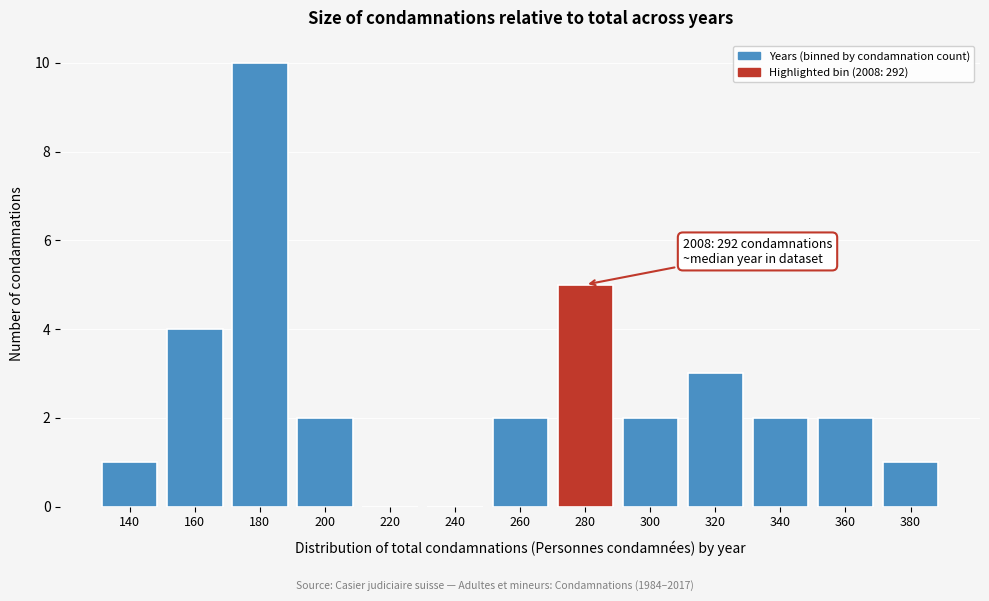

Reading left to right, what are all the values shown in this chart?

140=1	160=4	180=10	200=2	220=0	240=0	260=2	280=5	300=2	320=3	340=2	360=2	380=1